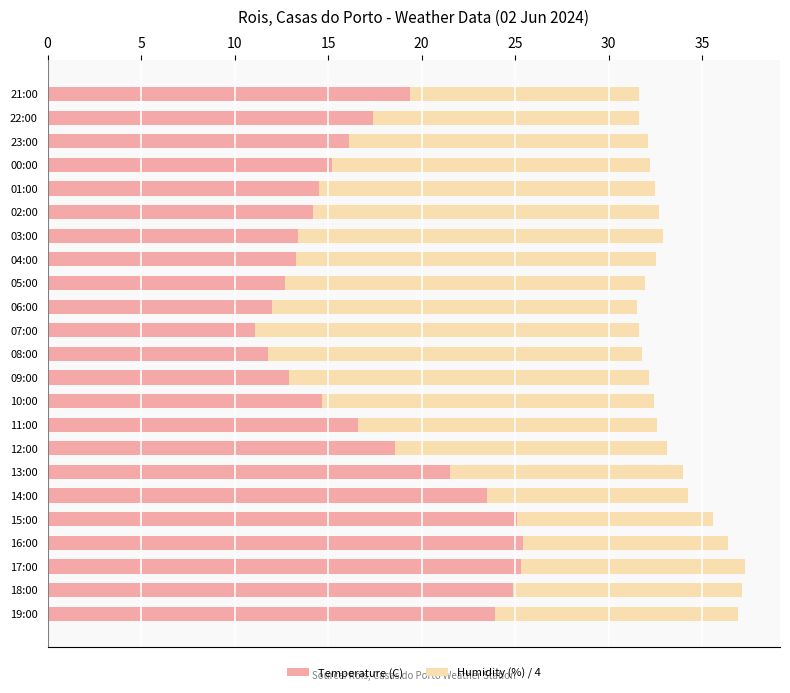

How many values in the Temperature (C) series exceed 16?

12